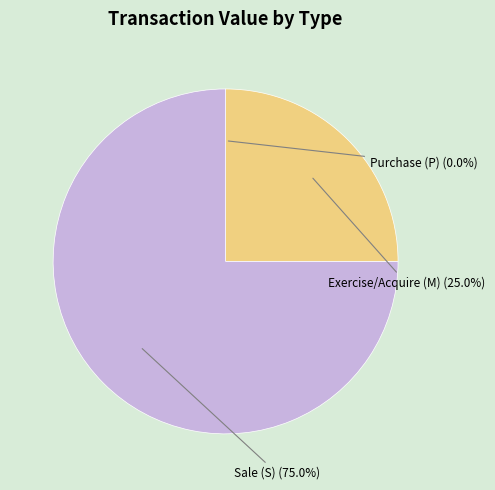

Is the sum of Sale (S) and Exercise/Acquire (M) greater than half?

Yes